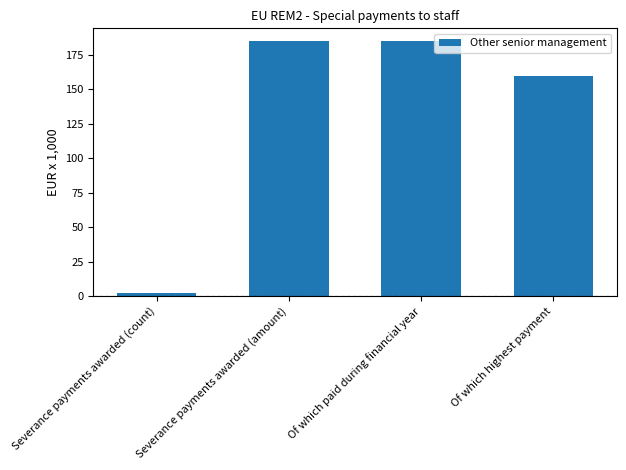

Does the chart contain any negative values?

No